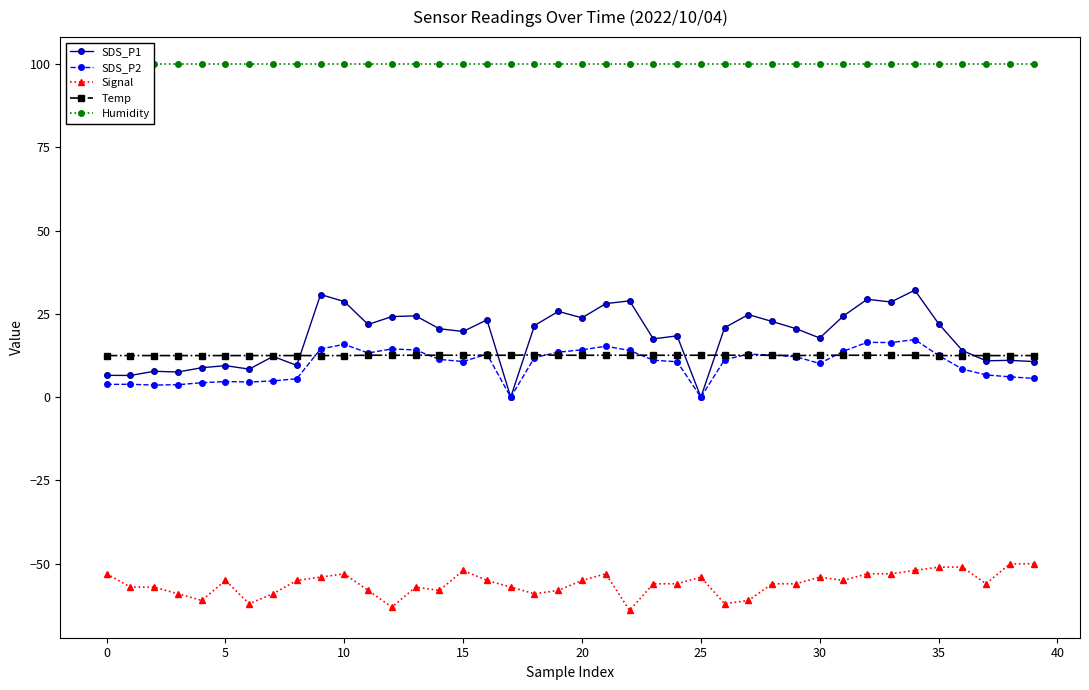

Which series has the largest range (max minus min)?

SDS_P1